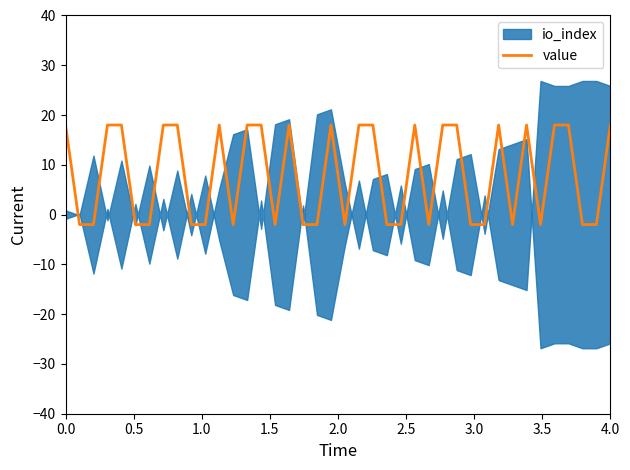

What is the highest value of the value series?

18